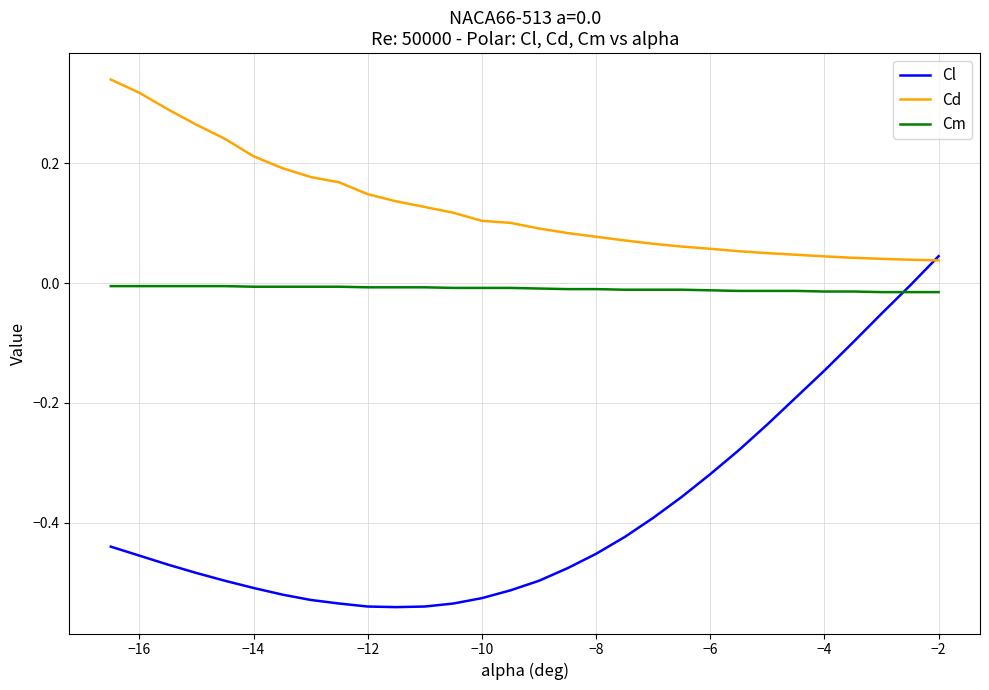

Which series has the largest total across all categories?

Cd